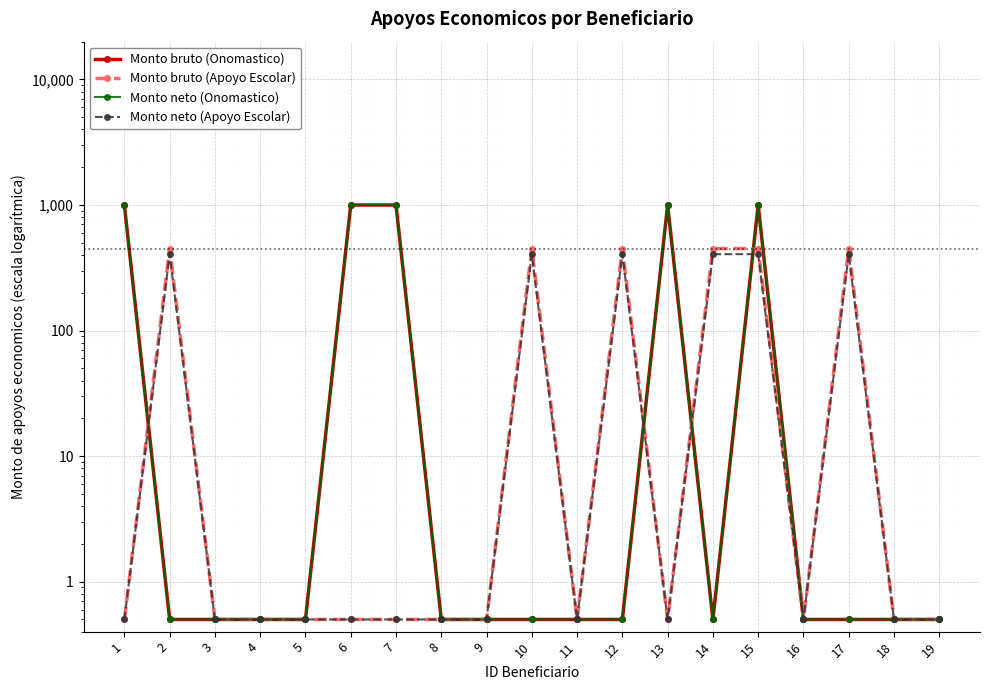

How many times do Monto neto (Apoyo Escolar) and Monto neto (Onomastico) cross each other?

4